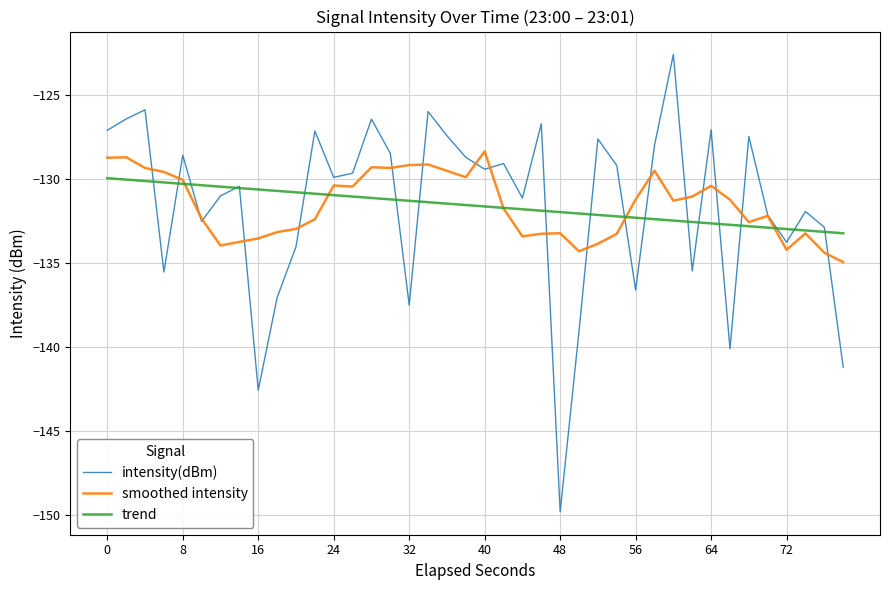

What is the maximum value for trend?

-129.9